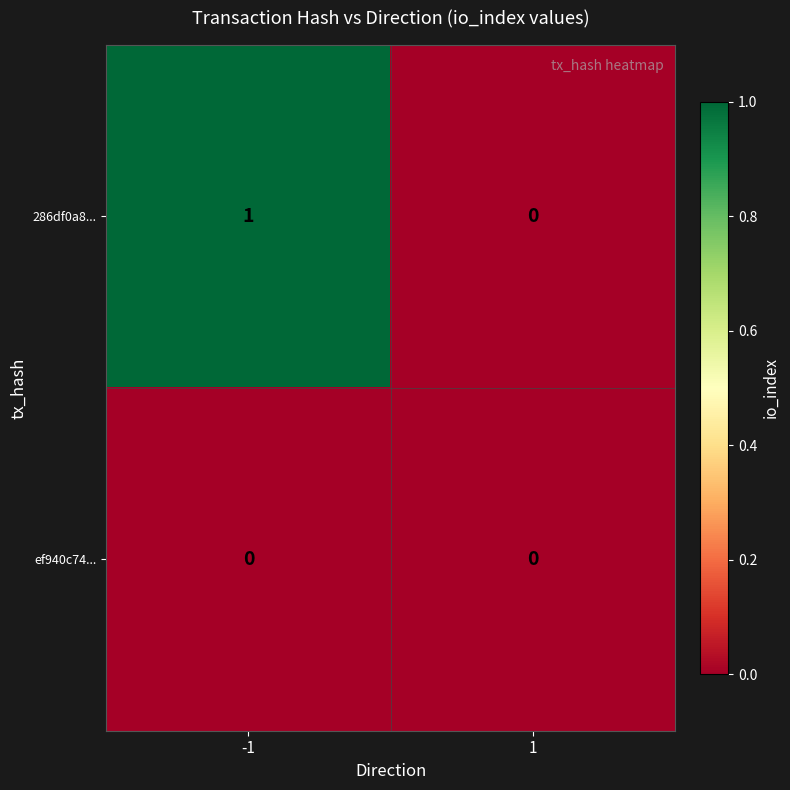

How many distinct data groups are displayed?

2